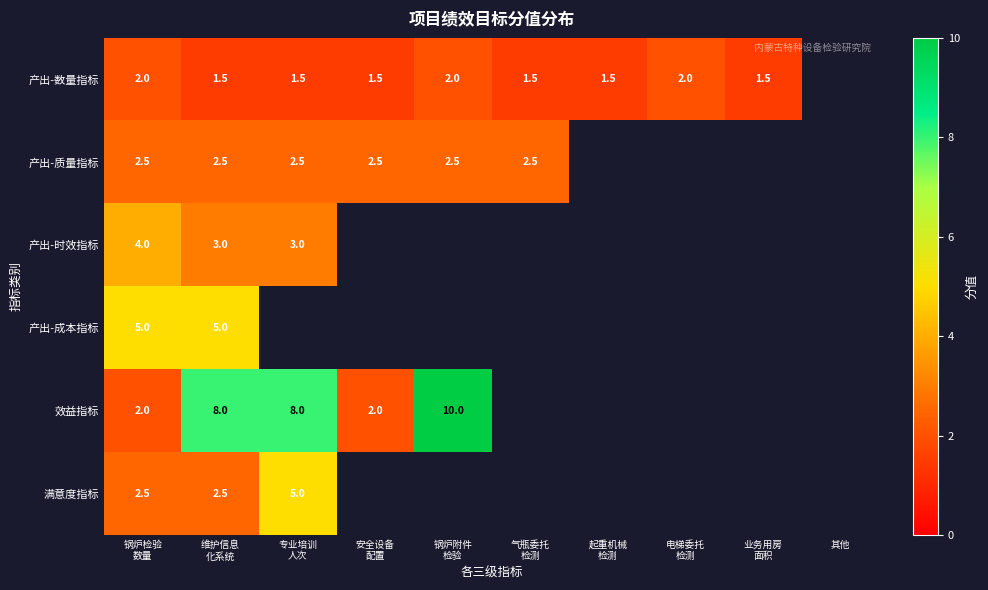

At which label does 效益指标 reach its peak?

锅炉附件 检验